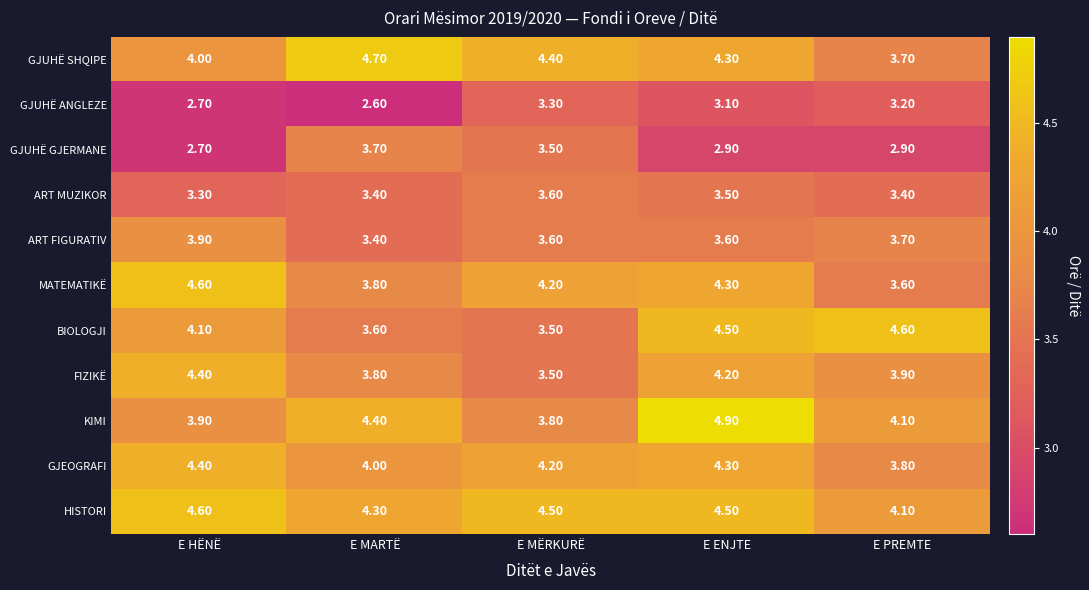

What is the spread (max minus min) of values at E MARTË?

2.1